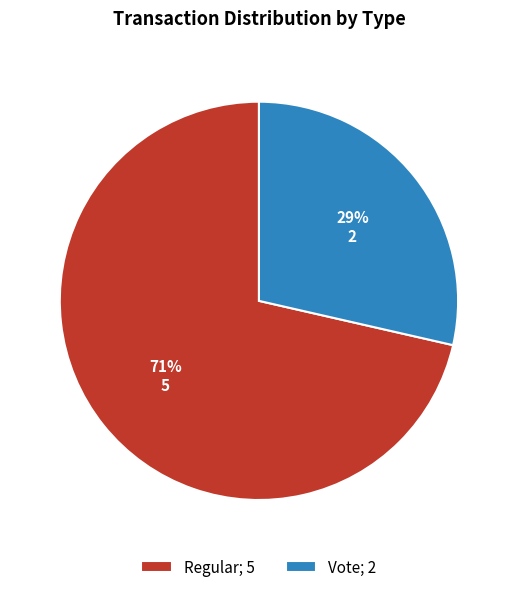

To the nearest percent, what is the average slice percentage?

50%